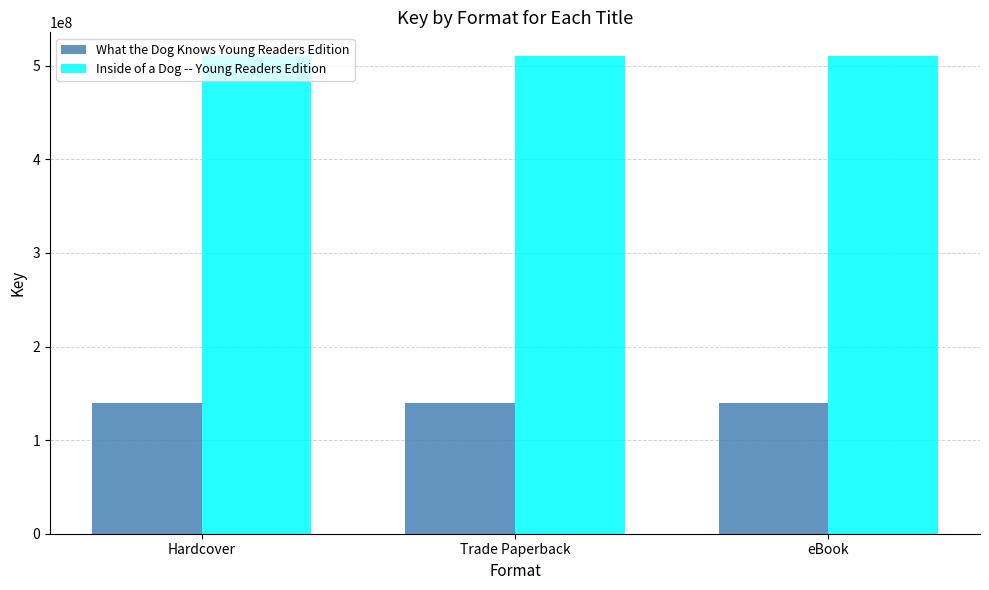

List the series in order of their peak value, highest first.

Inside of a Dog -- Young Readers Edition, What the Dog Knows Young Readers Edition